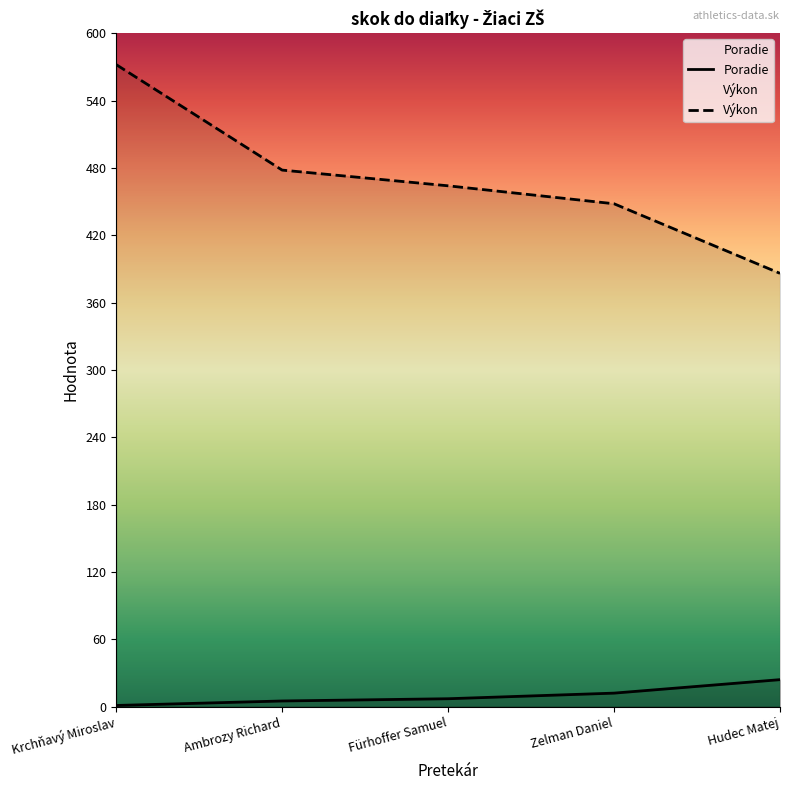

What is the label of the 3rd point from the right?

Fürhoffer Samuel